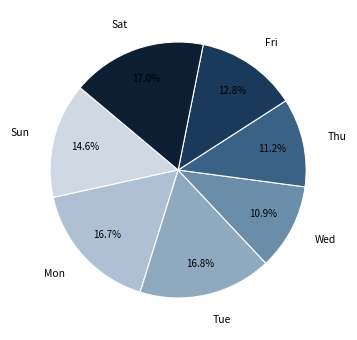

Does any single category account for the majority?

No